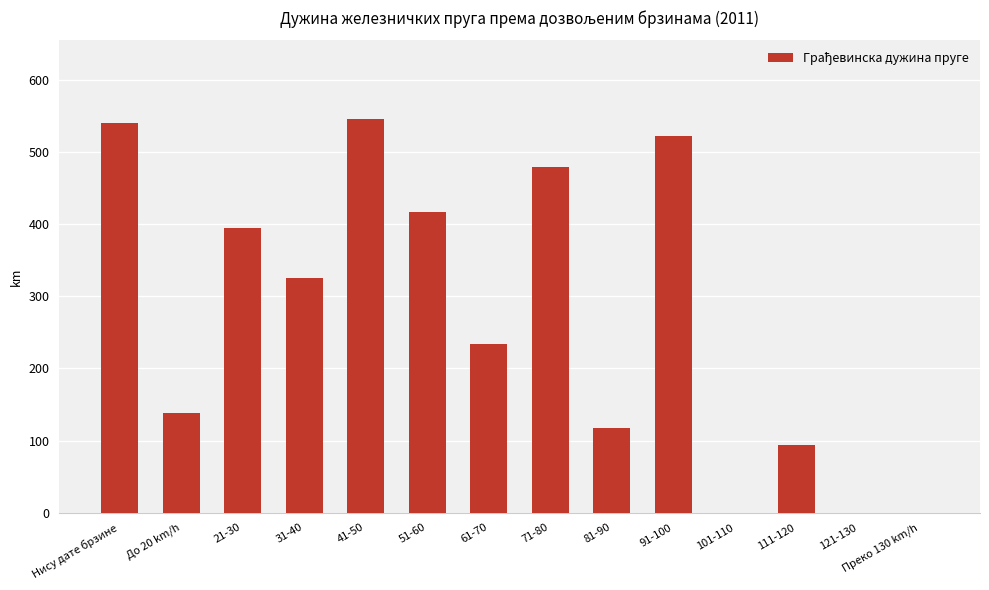

What is the sum of all values?

3809